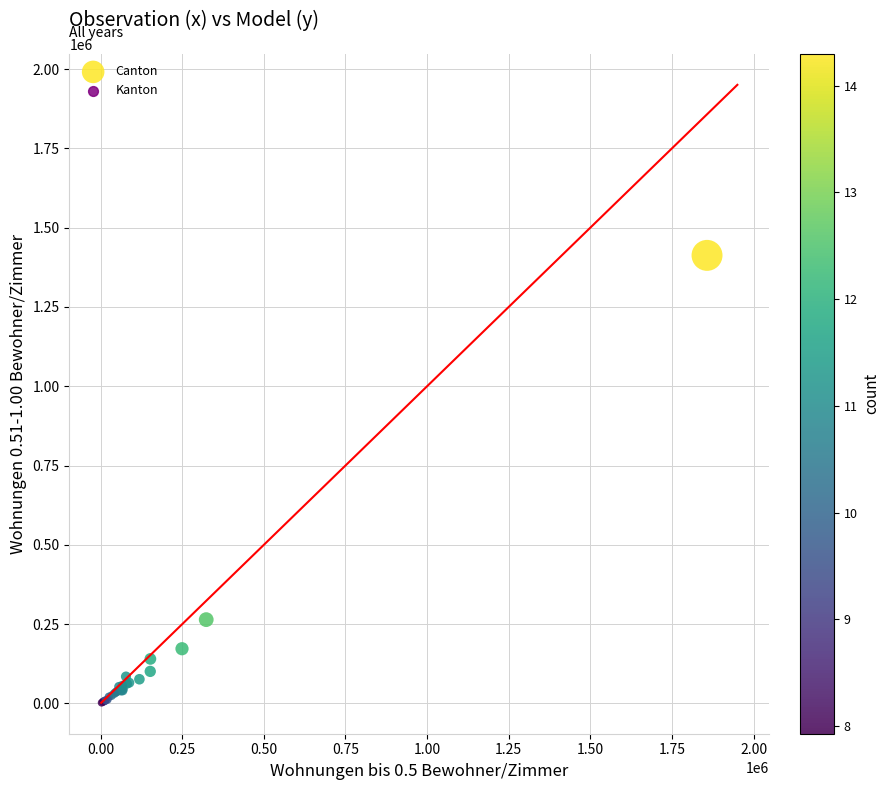

What Y value in the scatter plot is closest to 707424?

264314